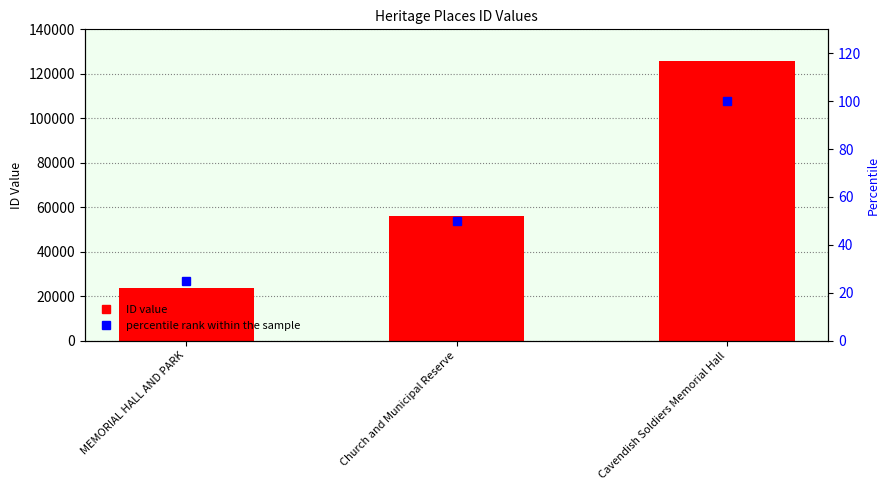

How many data points in Percentile rank are less than 50?

1